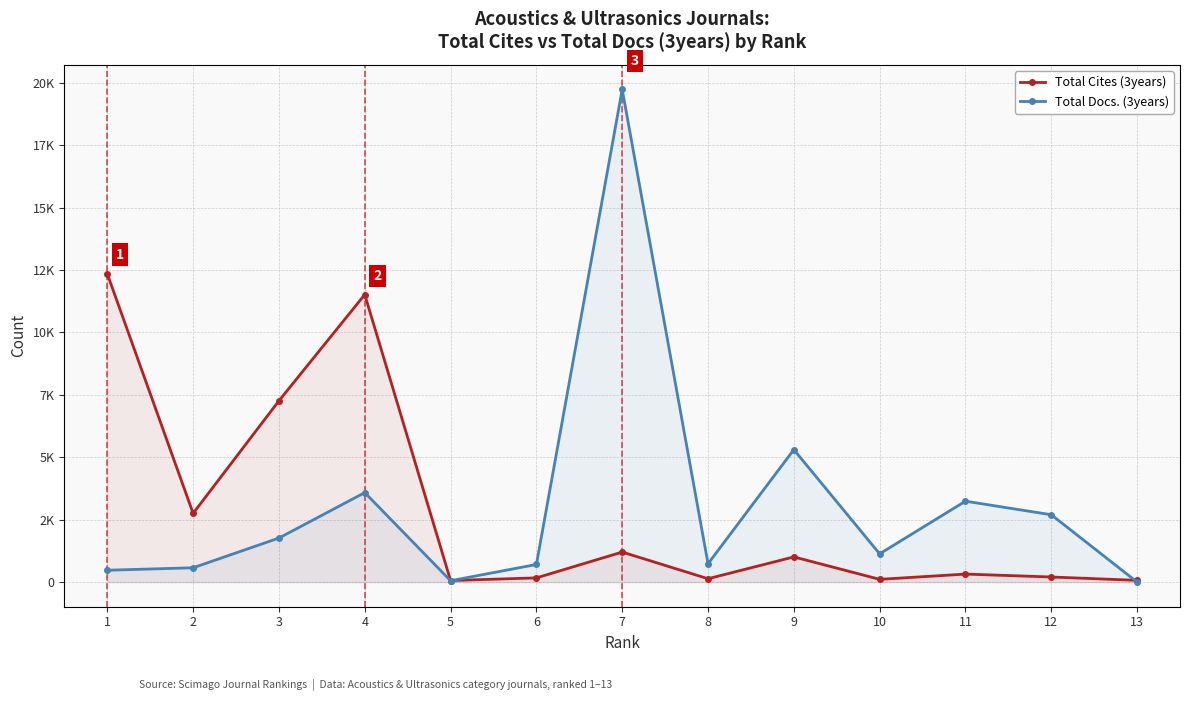

Reading left to right, what are all the values shown in this chart?

Total Cites (3years): 12346	2754	7264	11518	63	168	1203	135	1009	110	321	204	70
Total Docs. (3years): 475	574	1765	3585	54	706	19737	735	5306	1132	3242	2698	1